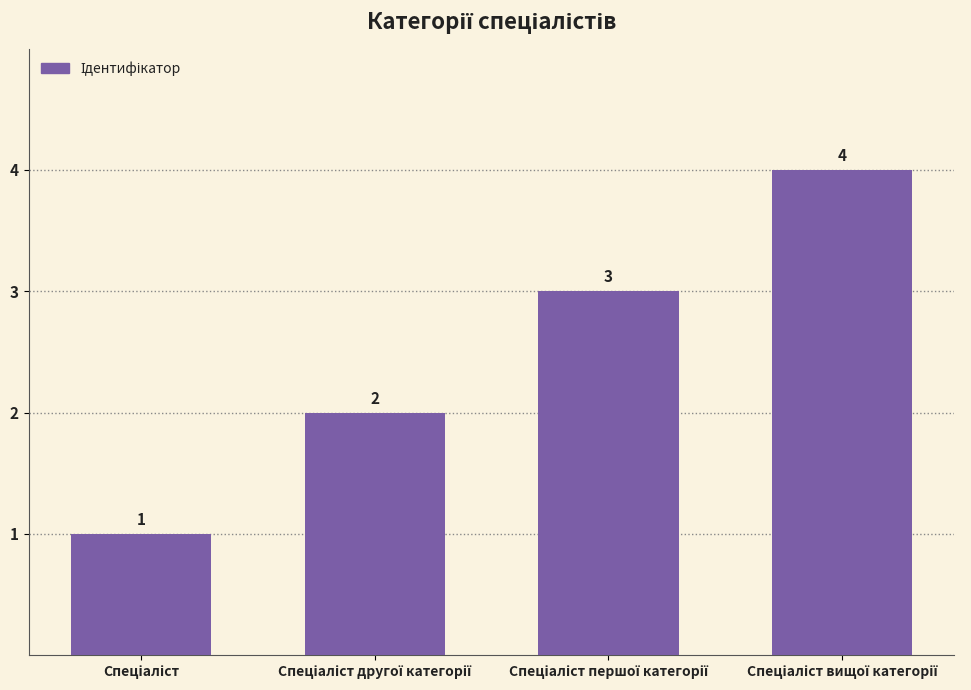

What is the difference between the maximum and minimum values?

3